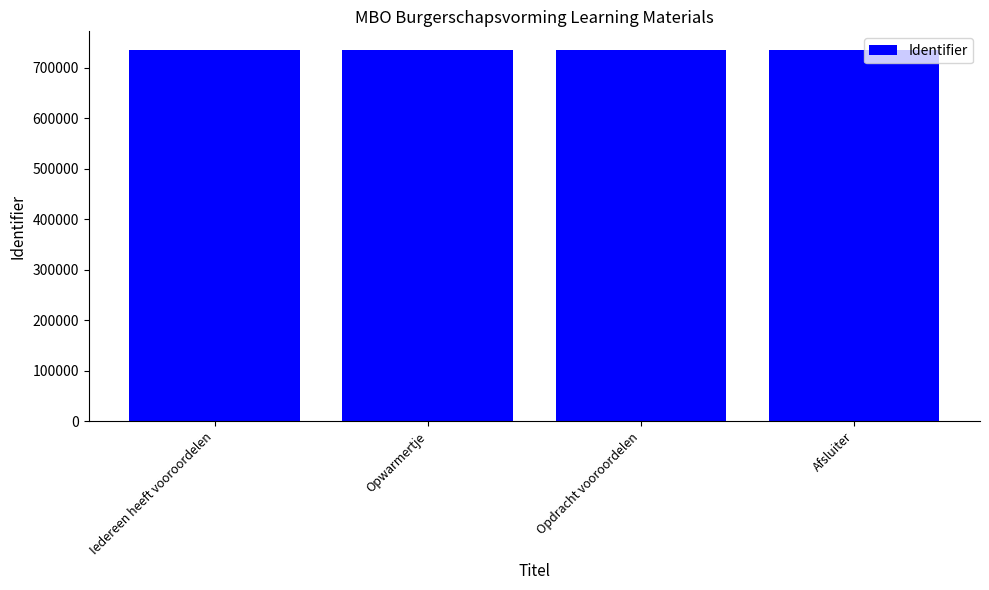

How many categories are shown in the chart?

4